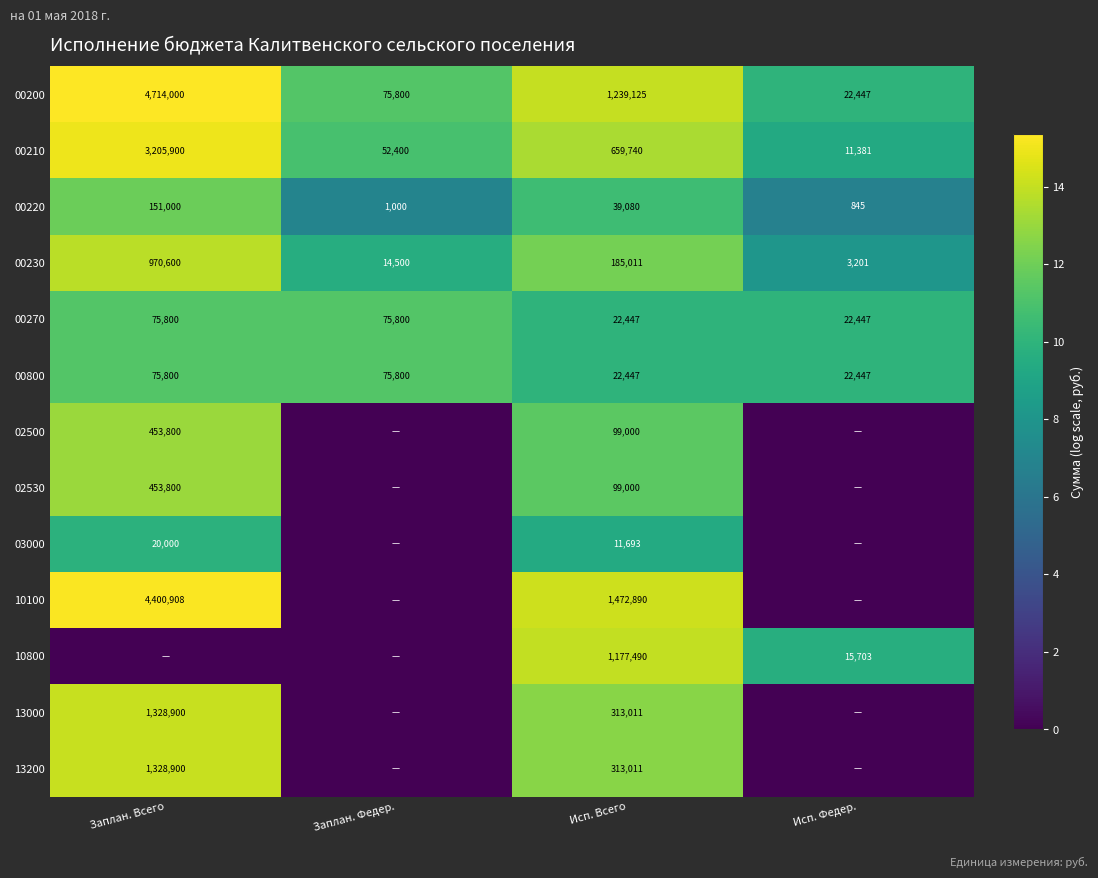

The value of 00200 at Исп. Федер. is 22447. True or false?

True